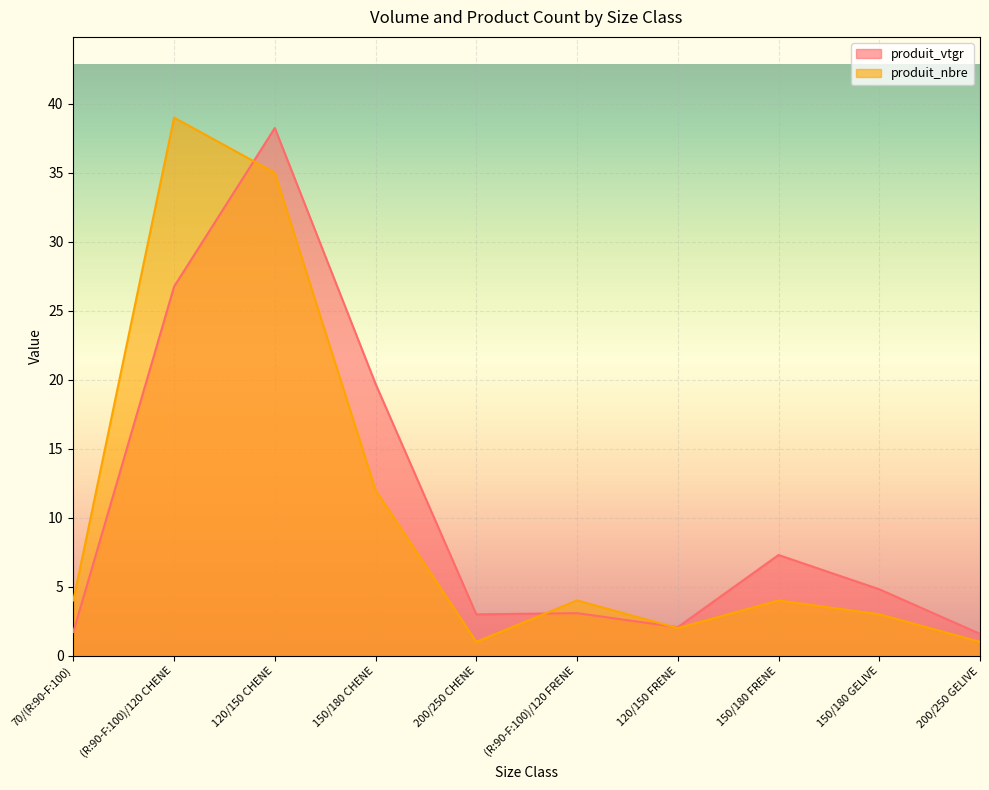

What is the spread (max minus min) of values at 150/180 CHENE?

7.7